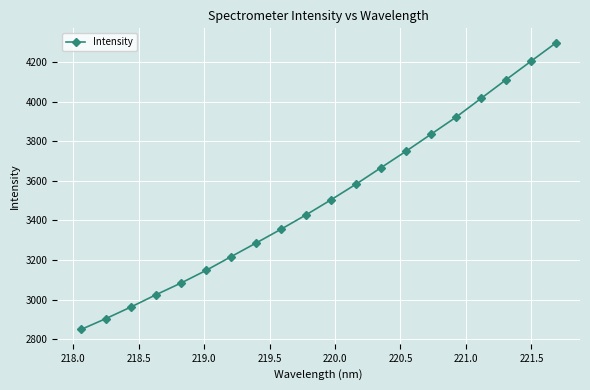

Reading left to right, what are all the values shown in this chart?

2848.9	2904.1	2962.7	3024.6	3083.6	3147.4	3216.7	3285.8	3355.6	3428.1	3504.3	3583.4	3666.6	3749.7	3835.6	3921.9	4016.5	4110.9	4204.3	4297.2